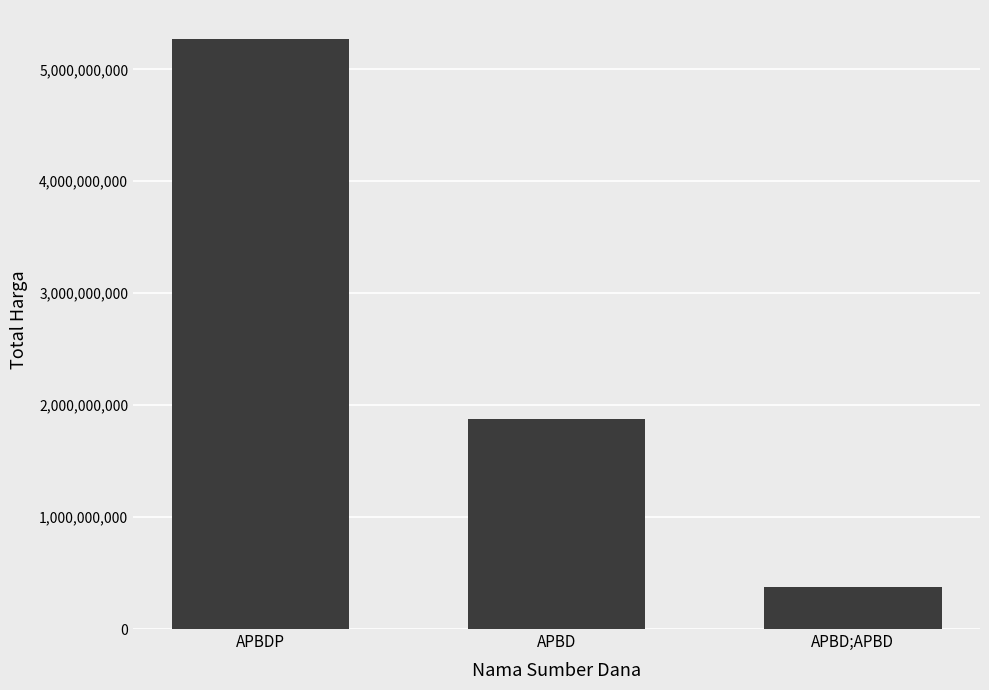

Count the values in the range 373404000 to 5266388740.

3